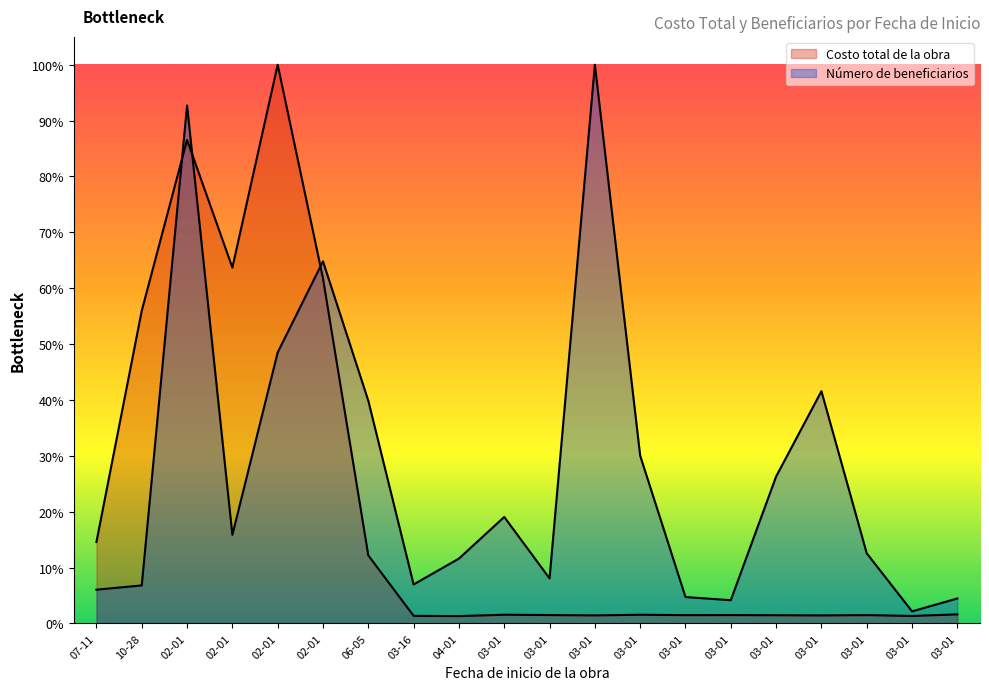

How many times do Costo total de la obra and Número de beneficiarios cross each other?

3